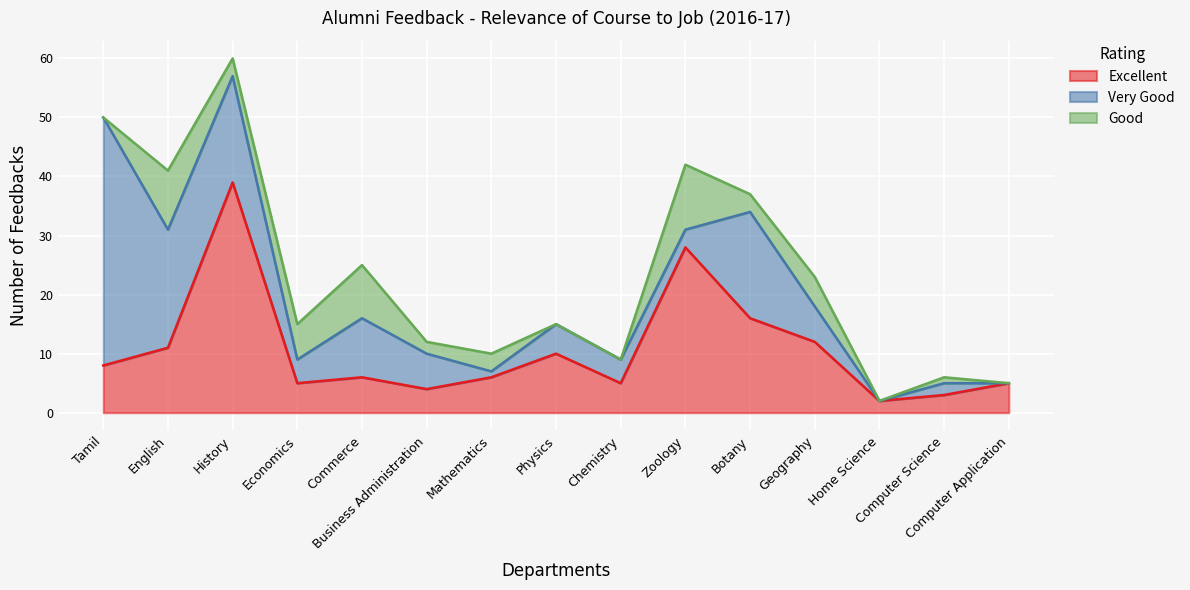

Count the number of categories in the chart.

15